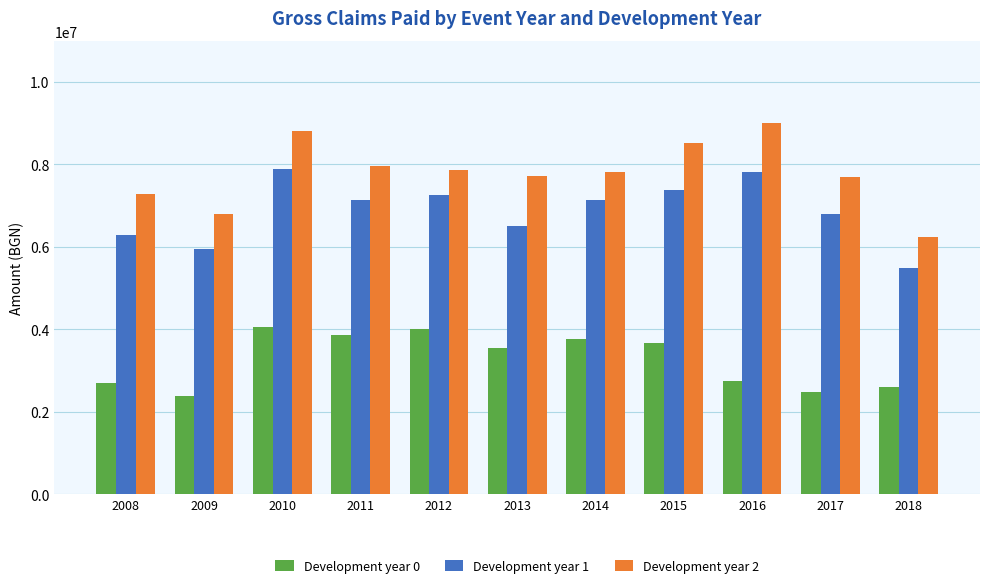

What is the average value of the Development year 2 series?

7790148.3